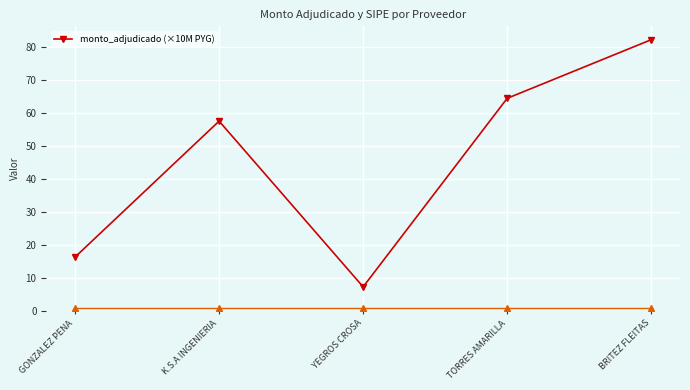

Between K.S.A INGENIERIA and GONZALEZ PENA, which is larger?

K.S.A INGENIERIA